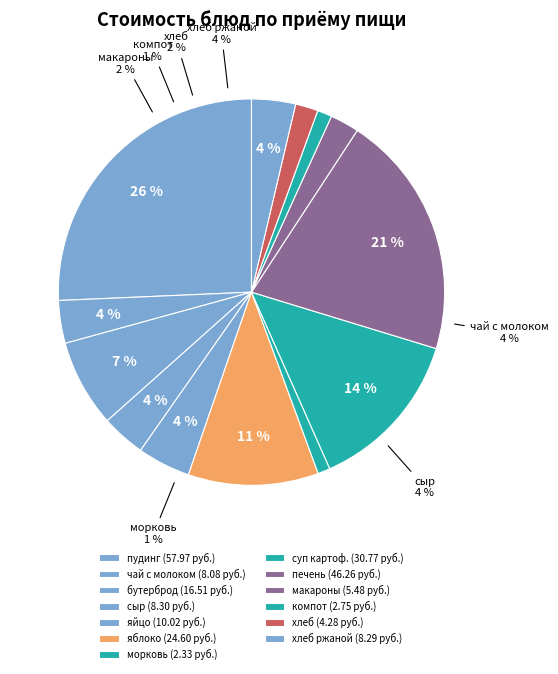

How many slices are in this pie chart?

13